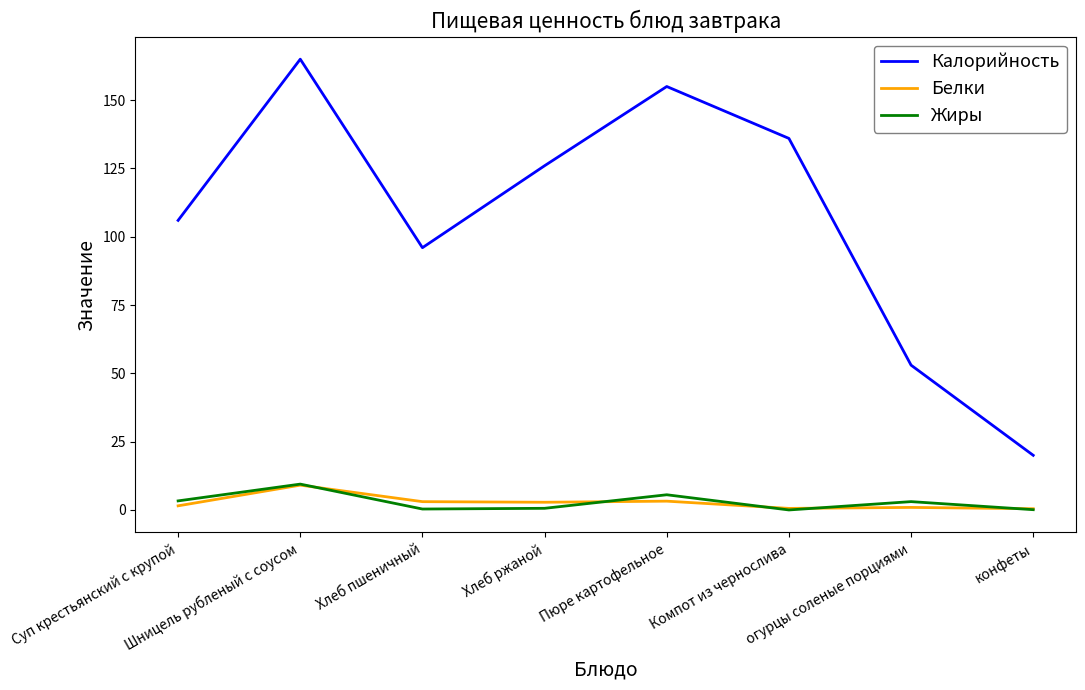

What is the spread (max minus min) of values at Хлеб пшеничный?

95.7